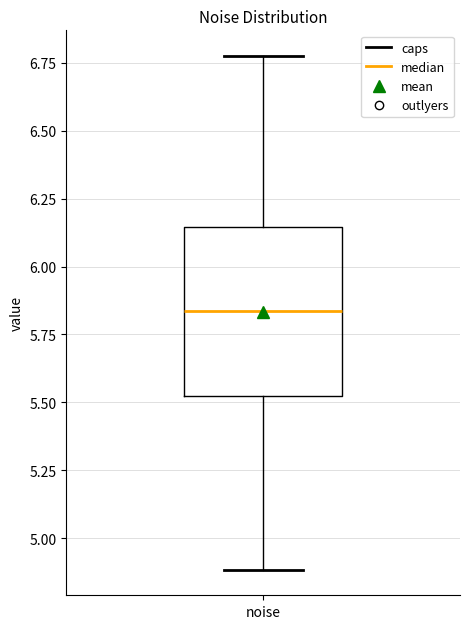

Where does the upper whisker of the box for noise end on the y-axis? The values are not printed on the chart, so give them approximately, as read against the axis.

6.75